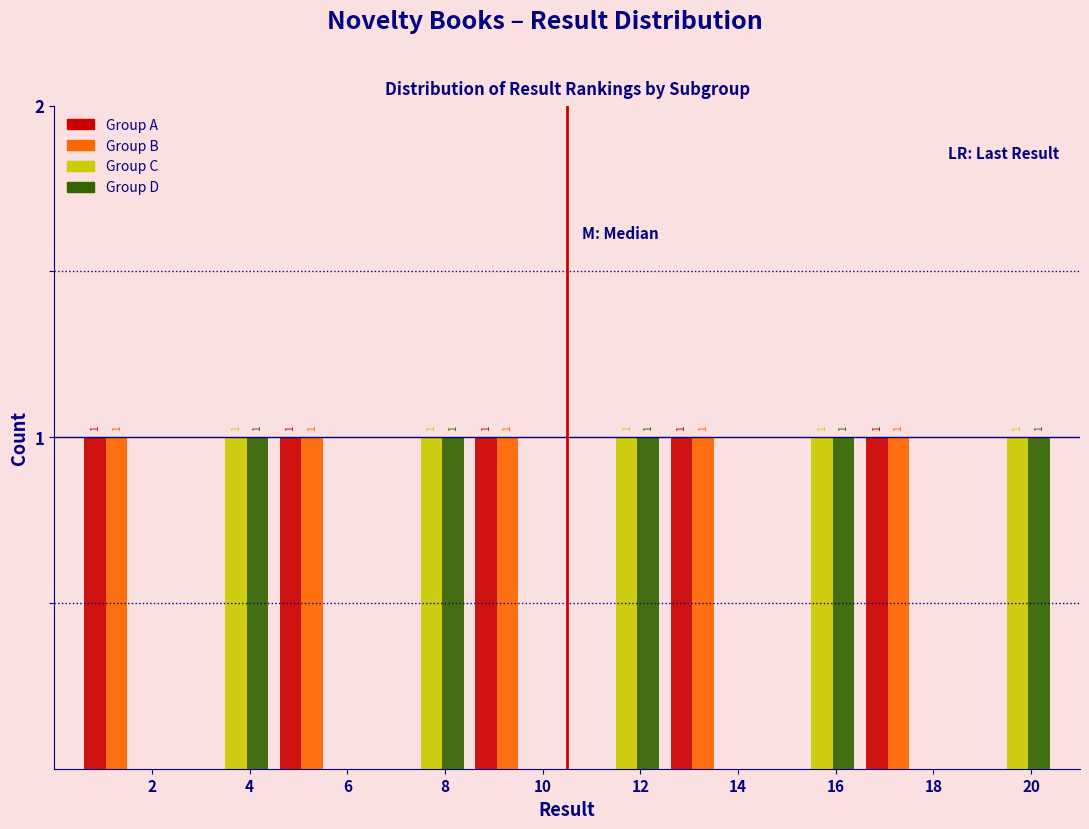

Reading left to right, list all the values displayed in this chart.

Group A: 2=1	4=0	6=1	8=0	10=1	12=0	14=1	16=0	18=1	20=0
Group B: 2=1	4=0	6=1	8=0	10=1	12=0	14=1	16=0	18=1	20=0
Group C: 2=0	4=1	6=0	8=1	10=0	12=1	14=0	16=1	18=0	20=1
Group D: 2=0	4=1	6=0	8=1	10=0	12=1	14=0	16=1	18=0	20=1